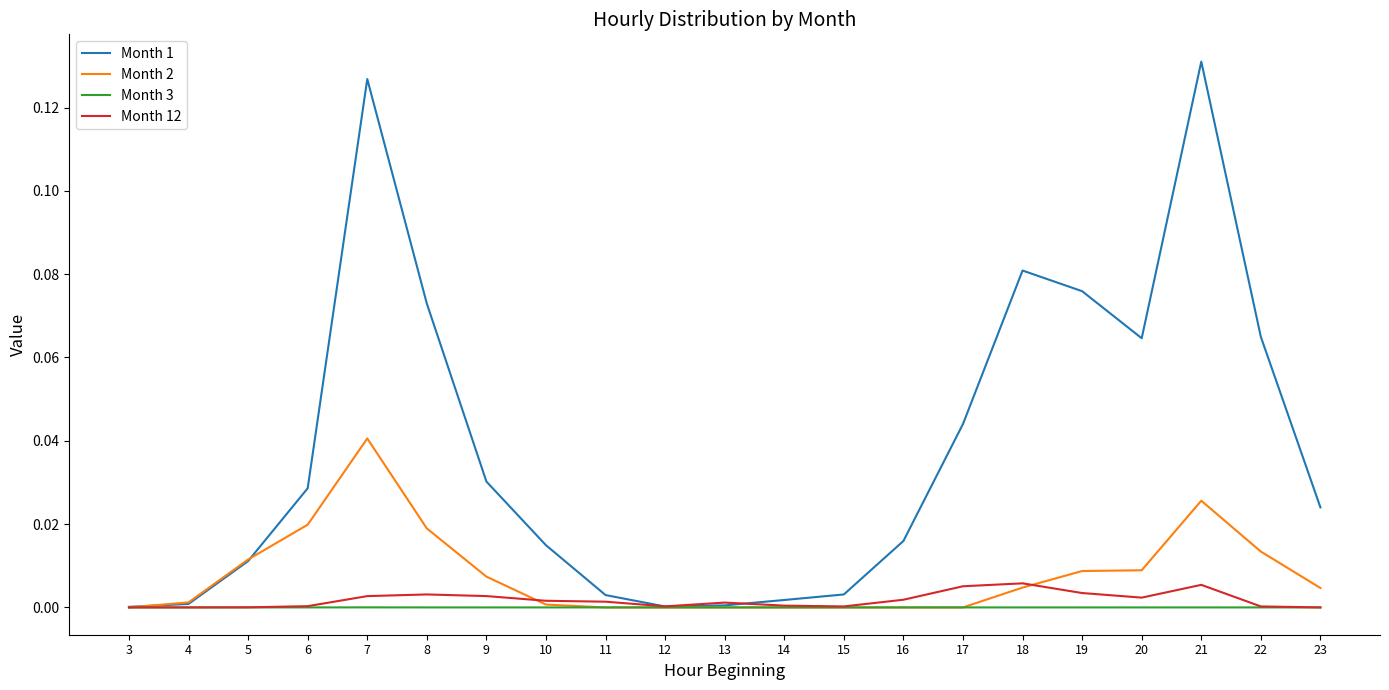

At which category does the chart reach its peak across all series?

21